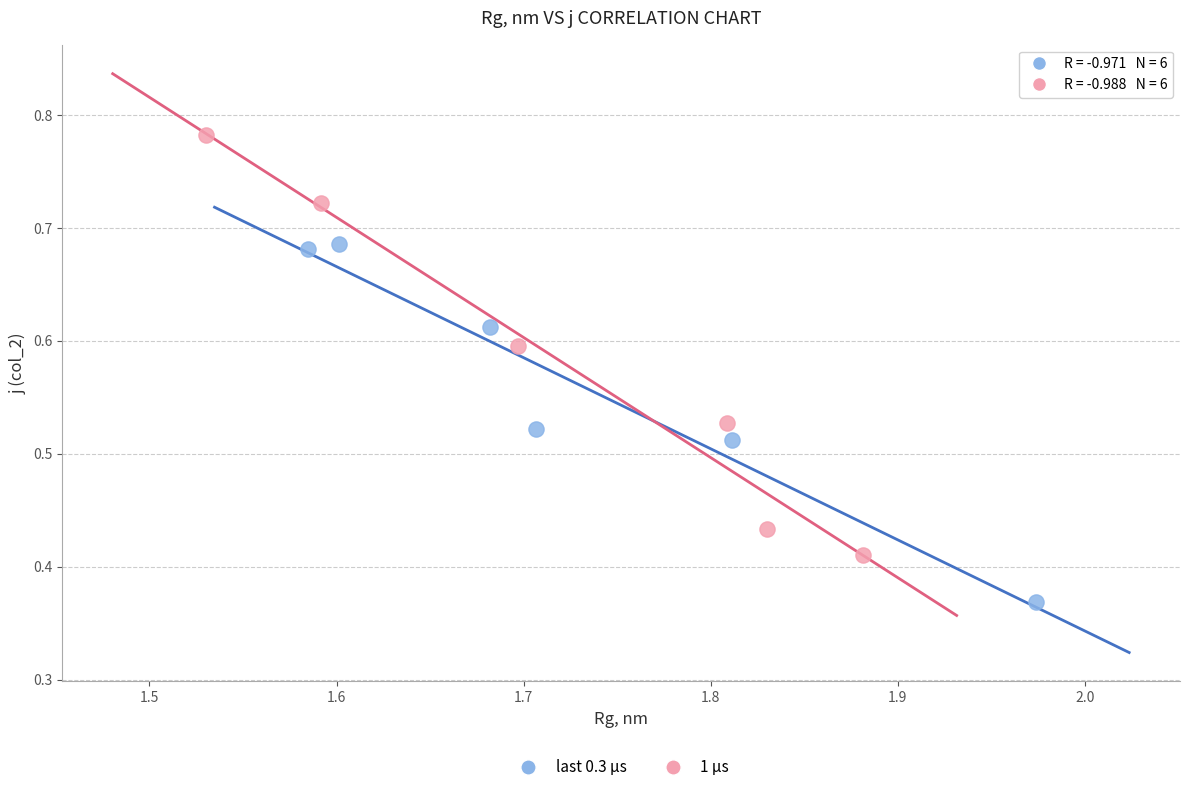

Which series contains the highest Y value?

1 µs